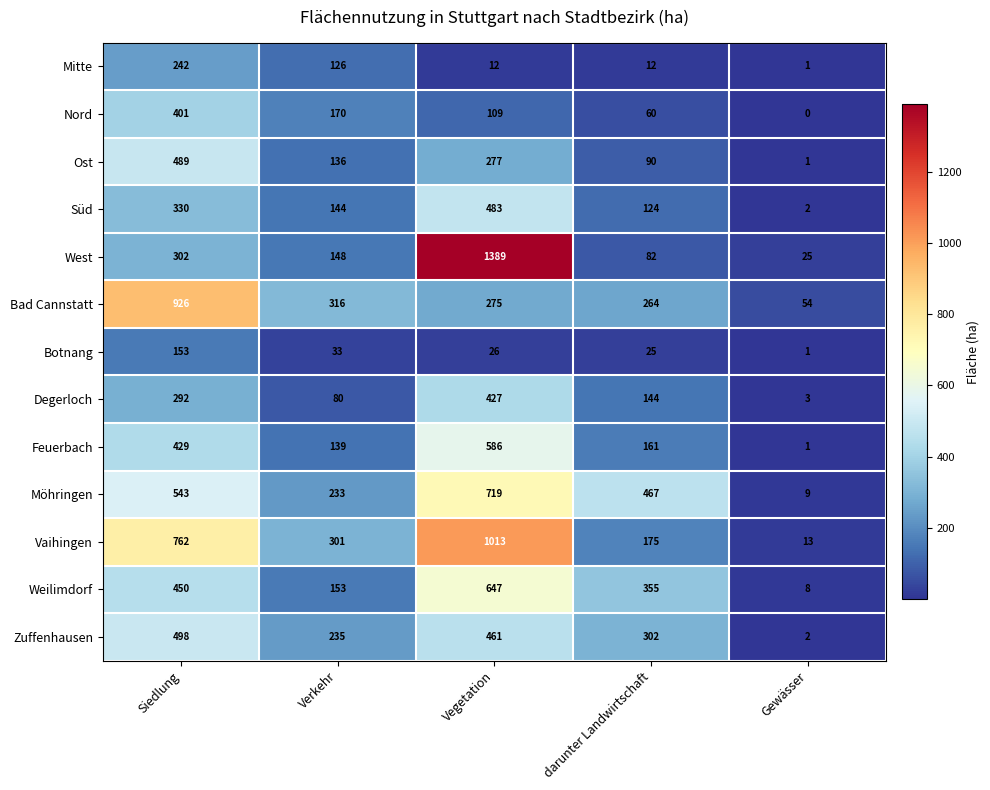

Which series has the widest spread of values?

West